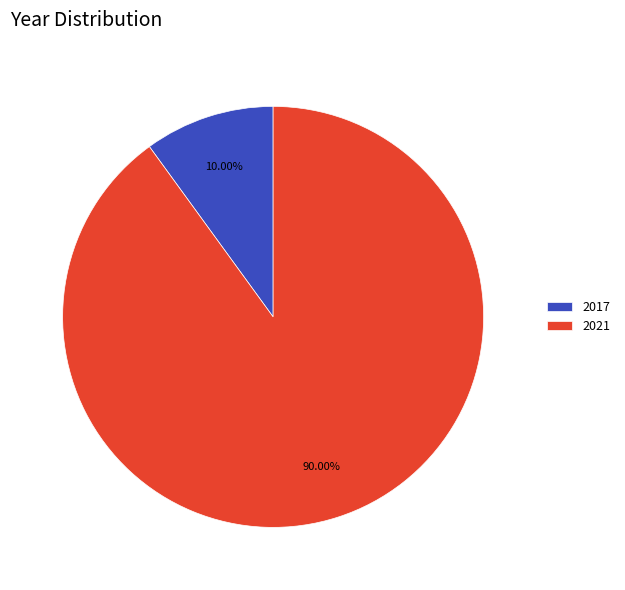

Does any single category account for the majority?

Yes